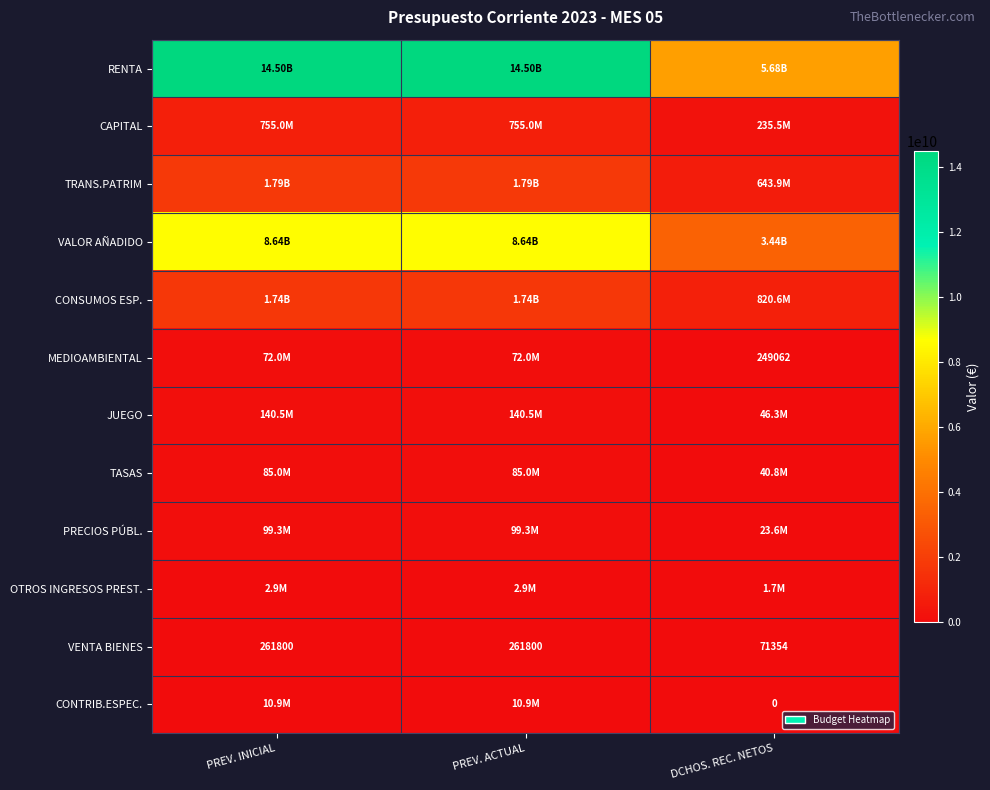

List the series in order of their peak value, highest first.

RENTA, VALOR AÑADIDO, TRANS.PATRIM, CONSUMOS ESP., CAPITAL, JUEGO, PRECIOS PÚBL., TASAS, MEDIOAMBIENTAL, CONTRIB.ESPEC., OTROS INGRESOS PREST., VENTA BIENES